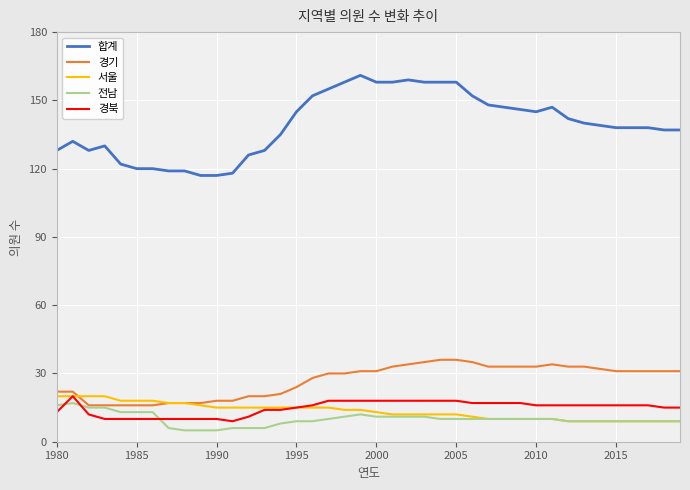

Which series has the largest total across all categories?

합계